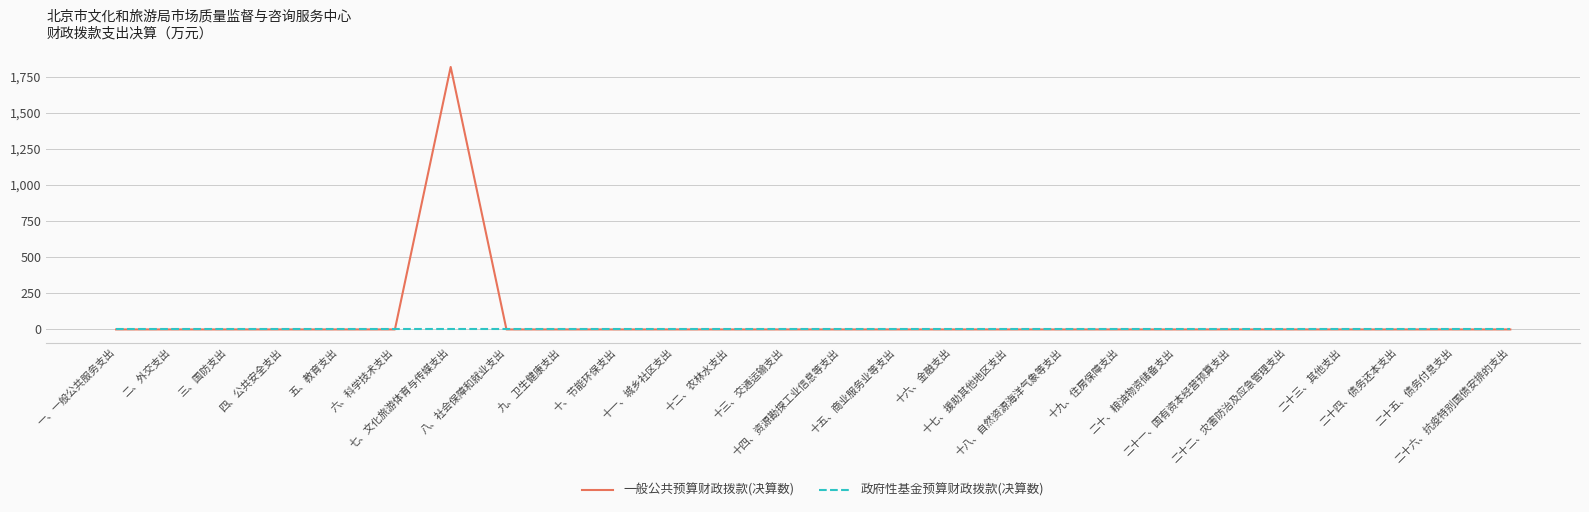

Which series has the largest range (max minus min)?

一般公共预算财政拨款(决算数)